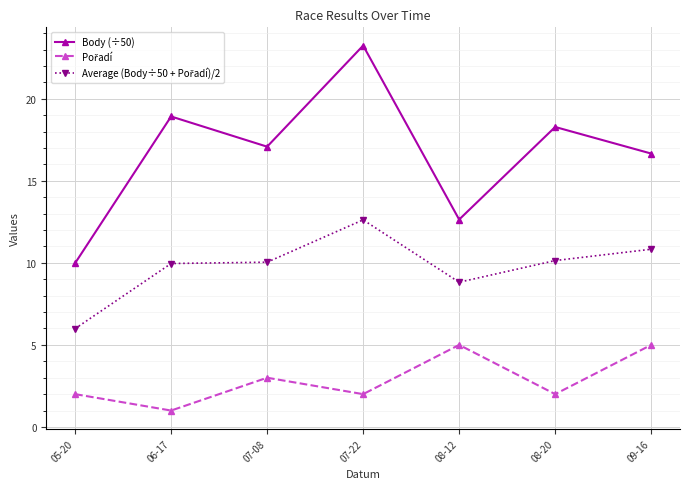

How many values in the Body (÷50) series are below 17?

3